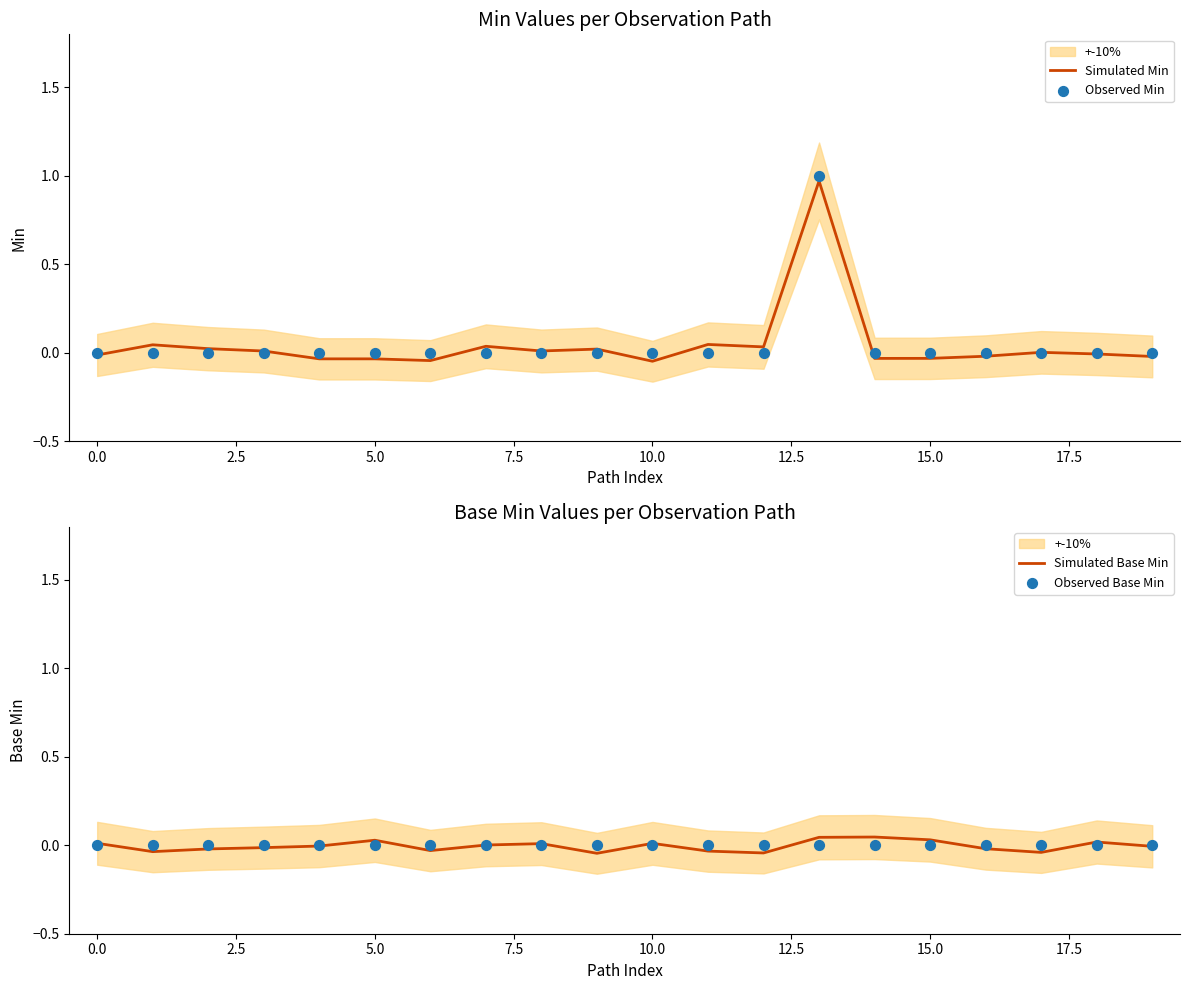

What are all the series names shown in the legend?

Simulated Min, Observed Min, Simulated Base Min, Observed Base Min